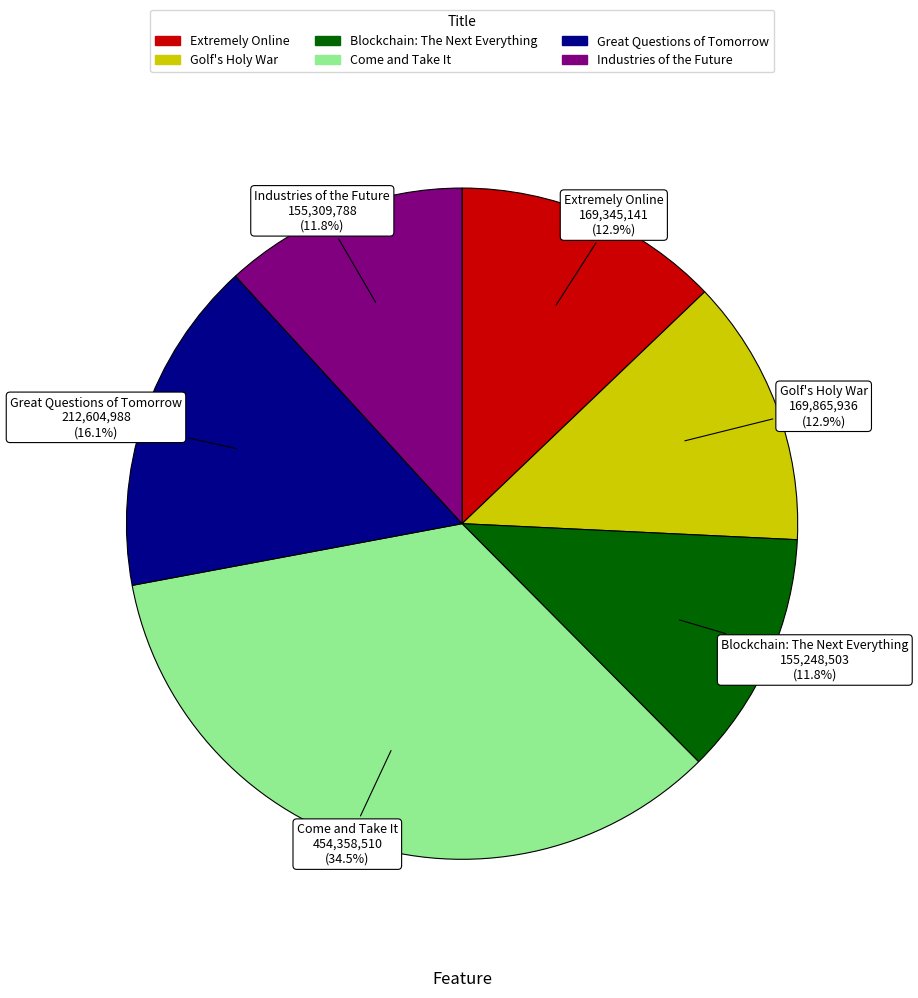

What is the ratio of the value at Come and Take It to the value at Golf's Holy War?

2.7